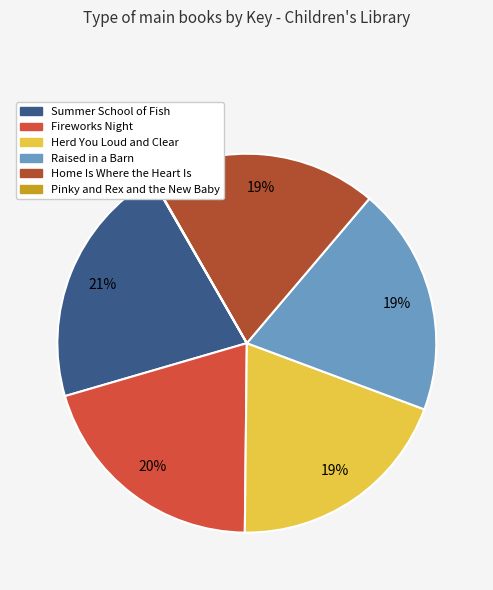

What percentage is the Home Is Where the Heart Is slice, to the nearest percent?

19%